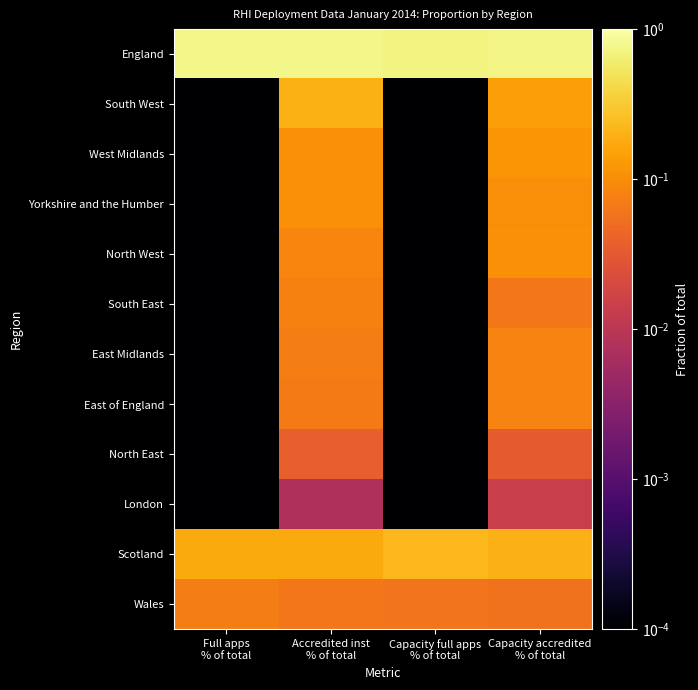

What is the spread (max minus min) of values at Full apps
% of total?

0.8